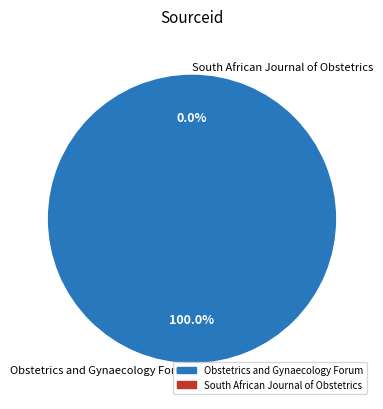

Rank the categories by value from highest to lowest.

Obstetrics and Gynaecology Forum, South African Journal of Obstetrics